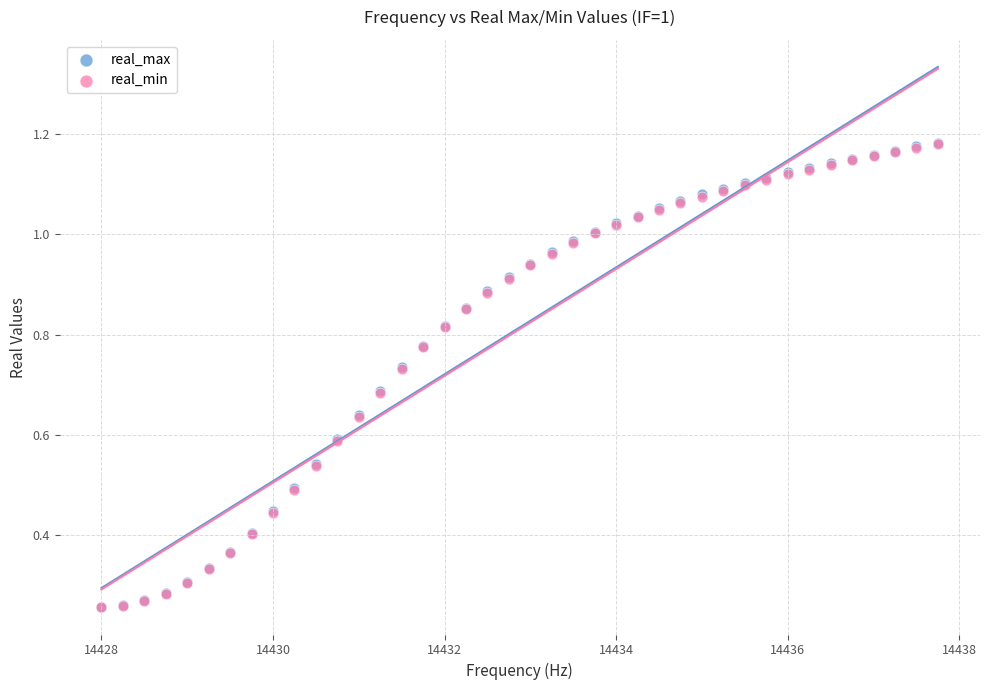

Which series has the widest spread of Y values?

real_max